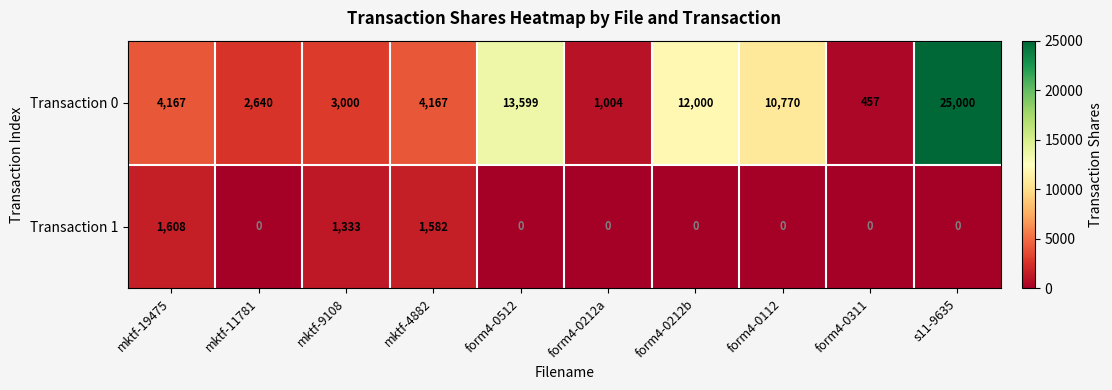

What is the minimum value for Transaction 0?

457